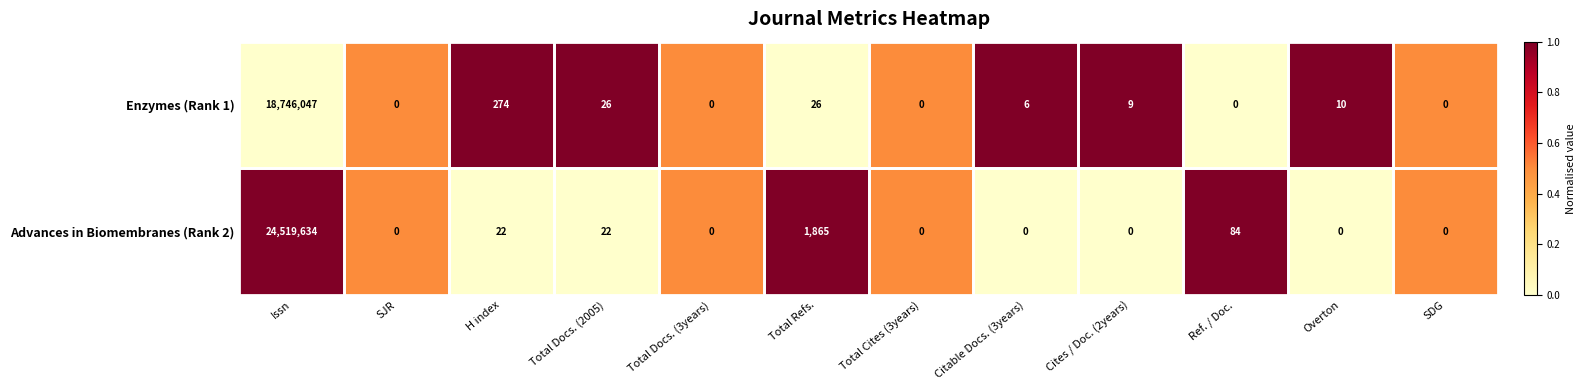

What is the sum of all Enzymes (Rank 1) values?

18746398